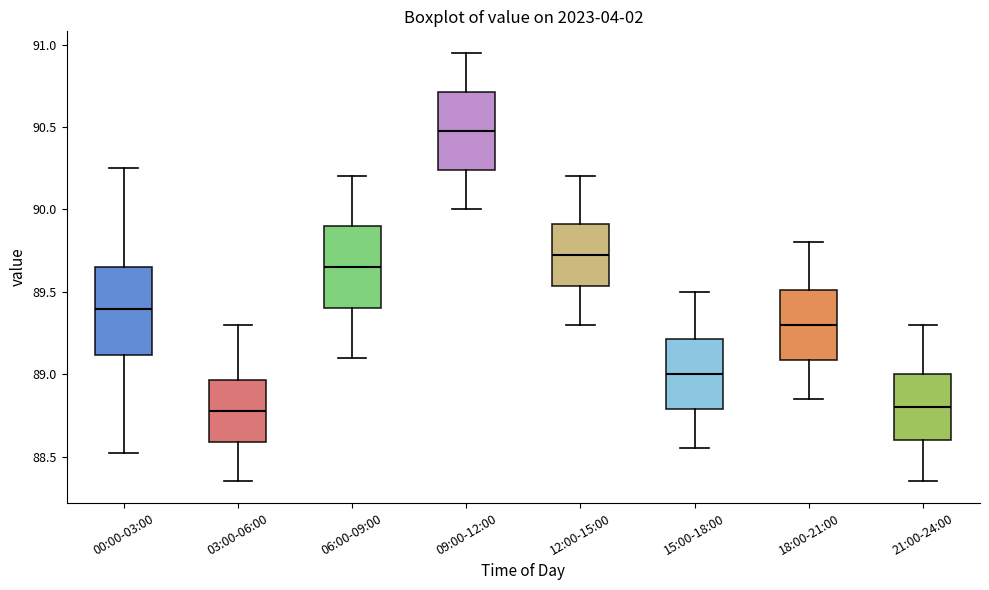

Where does the lower whisker of the box for 21:00-24:00 end on the y-axis? The values are not printed on the chart, so give them approximately, as read against the axis.

88.35